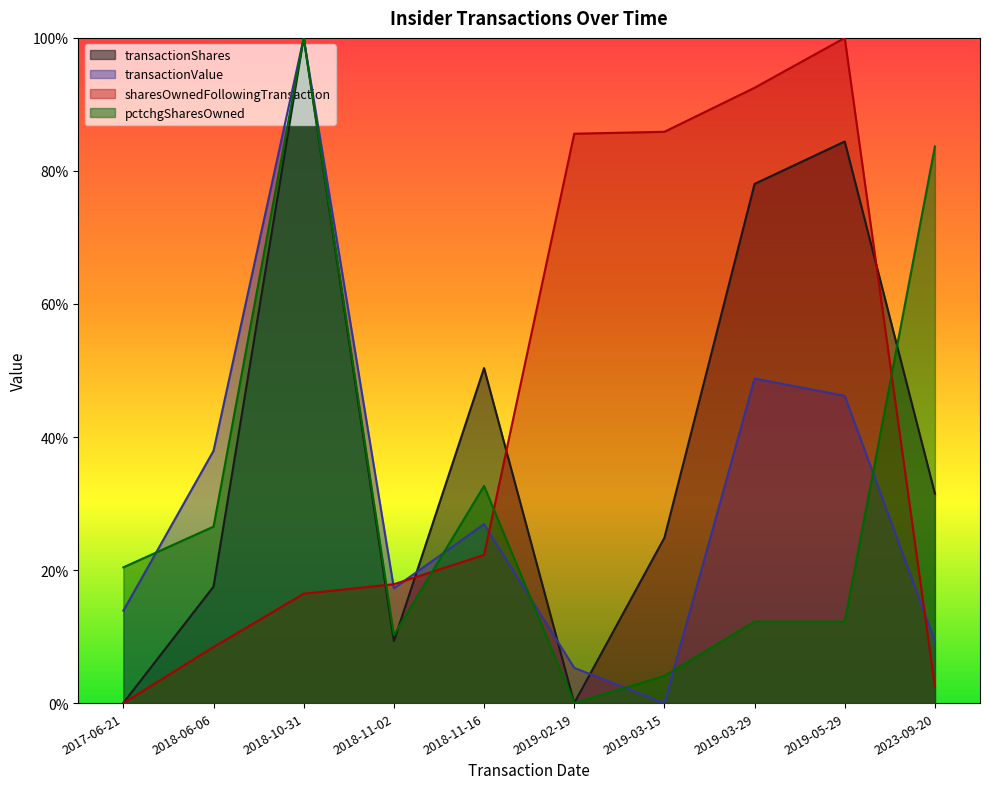

Rank the series at 2018-11-02 from highest to lowest value.

sharesOwnedFollowingTransaction, transactionValue, pctchgSharesOwned, transactionShares